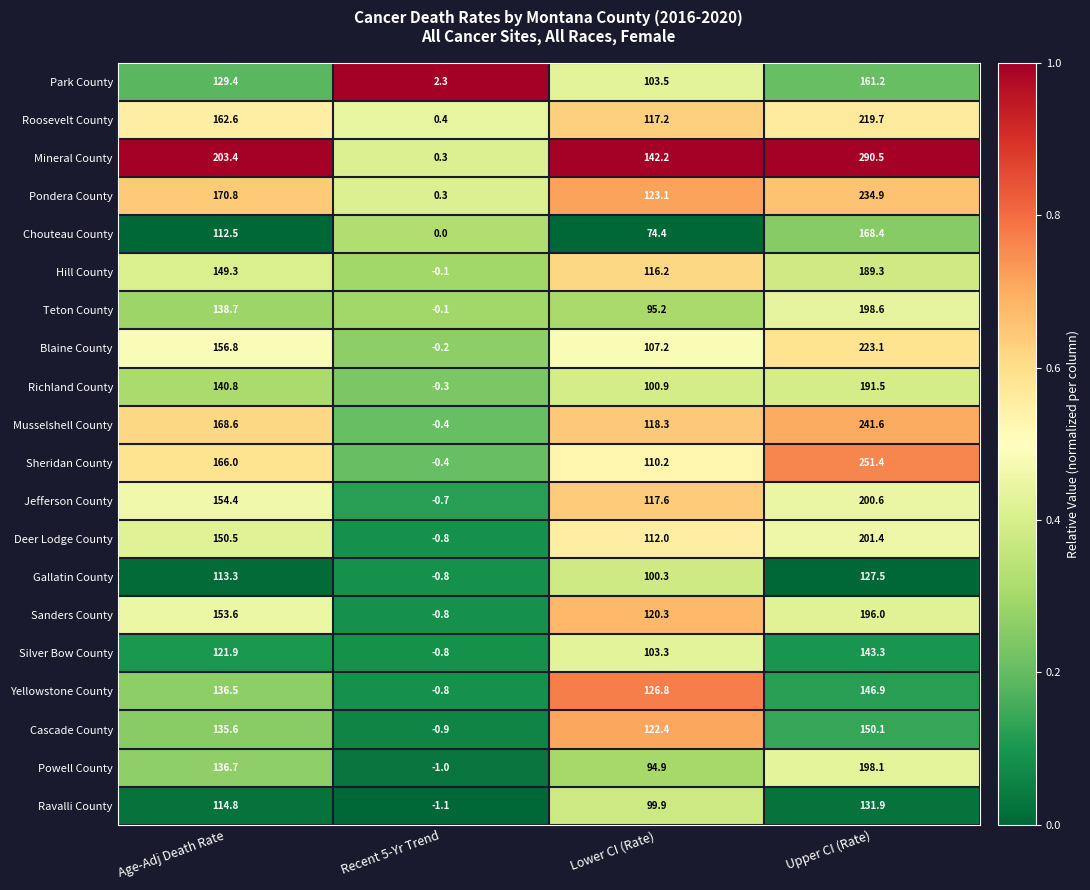

What is the average value of the Powell County series?

107.2